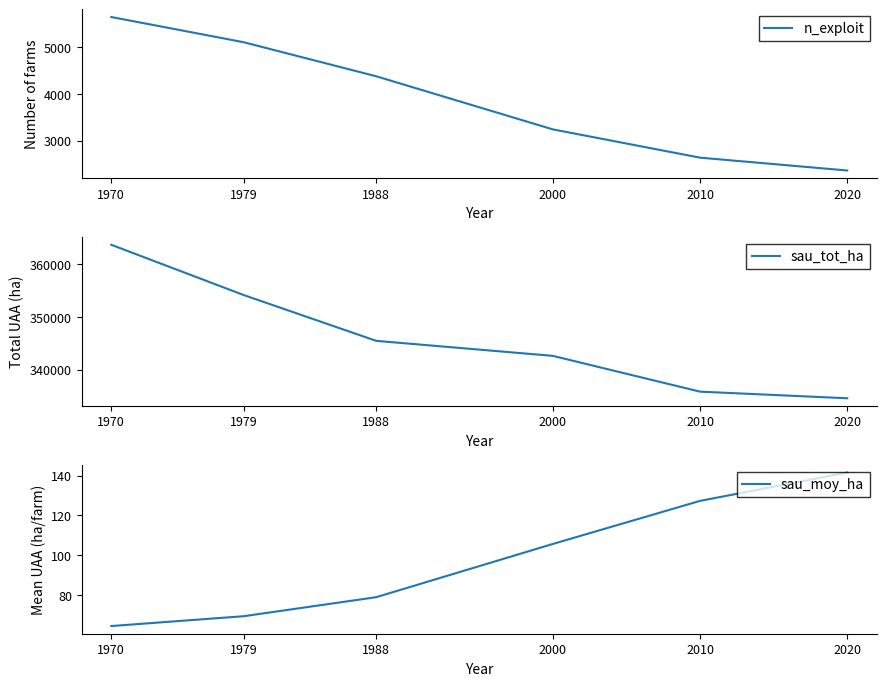

At how many categories does at least one series exceed 39372?

6